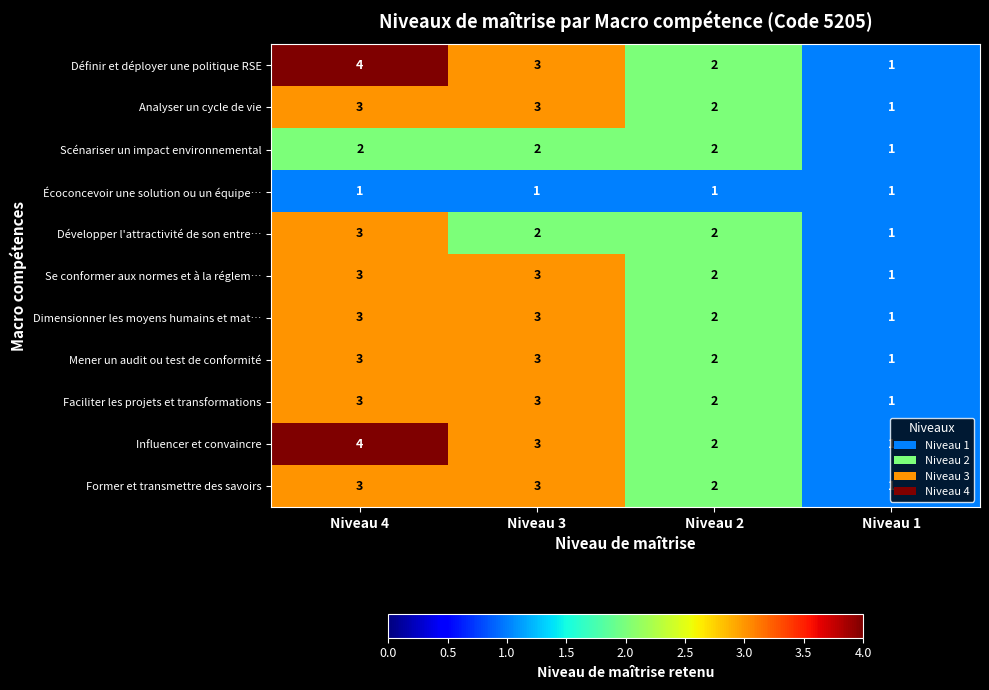

Where is Scénariser un impact environnemental nearest to the value 1?

Niveau 1